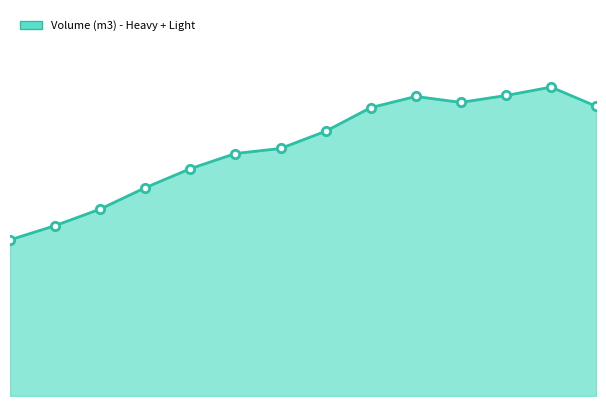

At which label is the value closest to 169393882?

2014